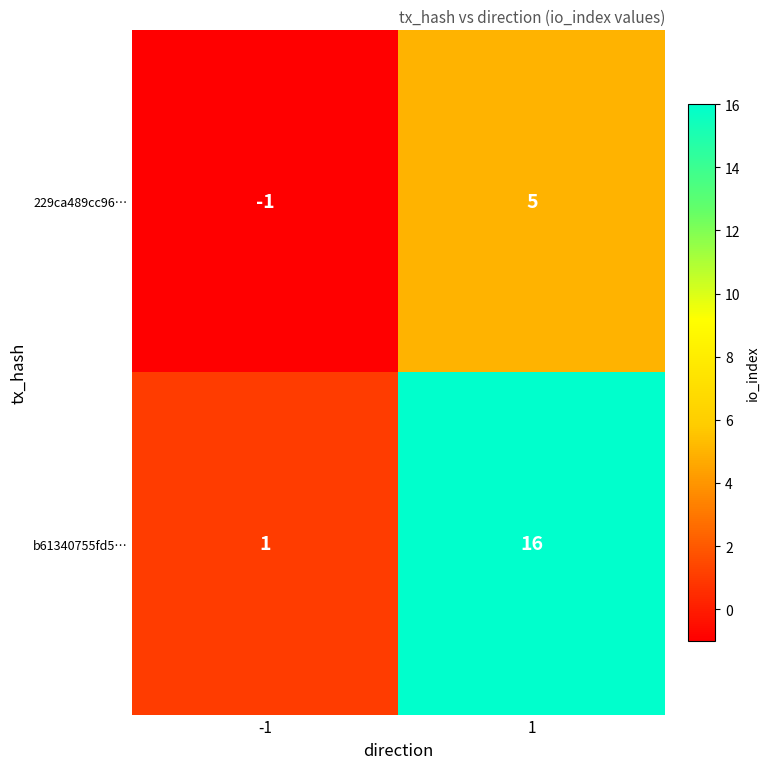

What is the total value across all series at 1?

21